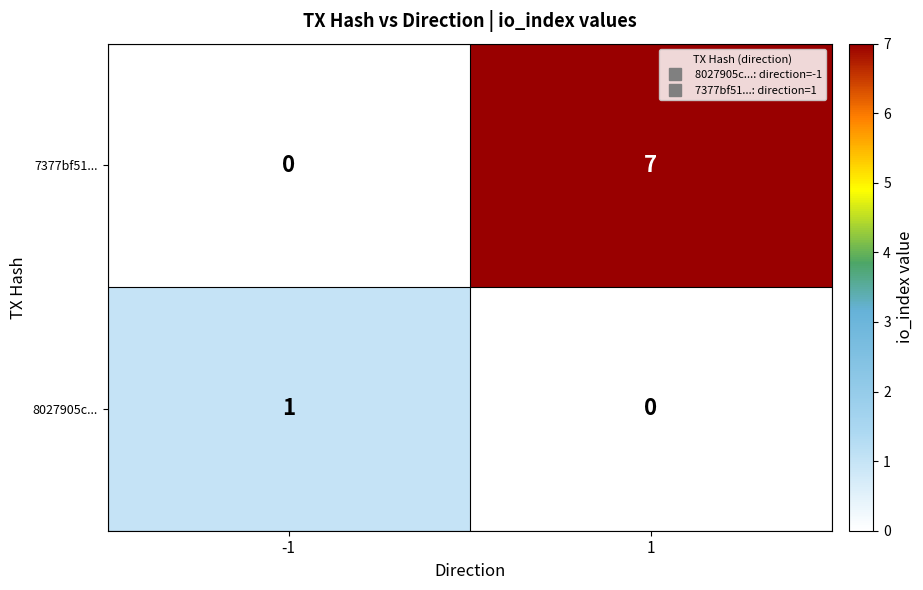

Rank the series at -1 from lowest to highest value.

7377bf51..., 8027905c...